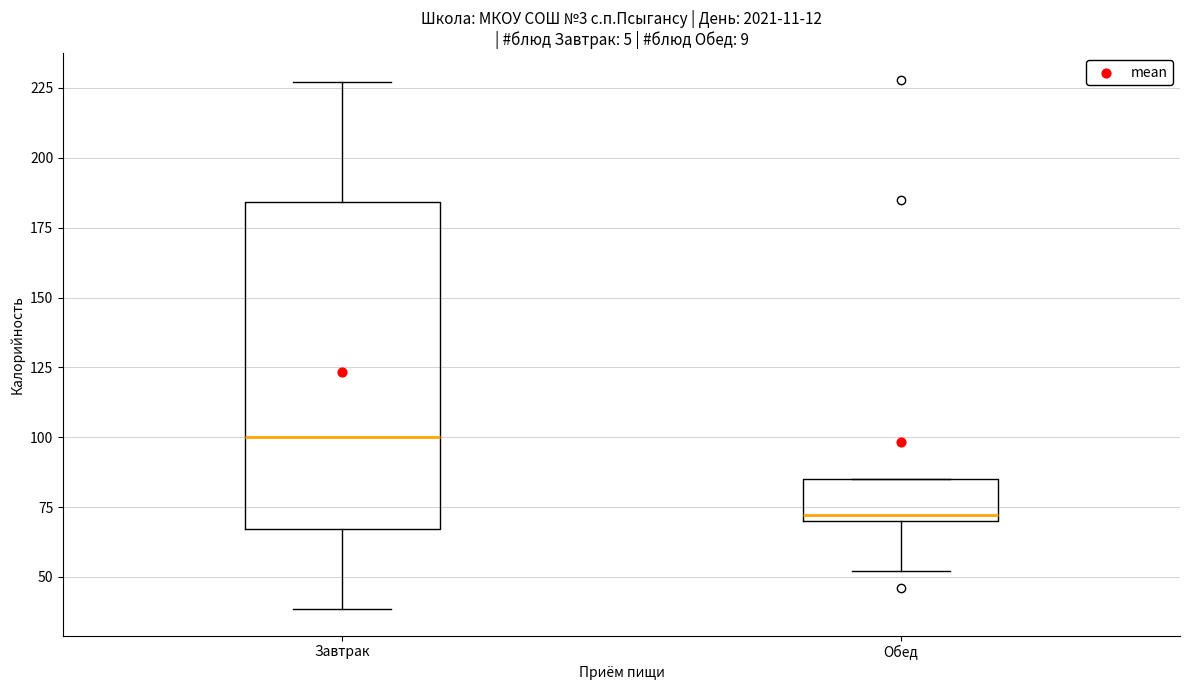

Which box is the tallest, from its lower edge to its upper edge?

Завтрак